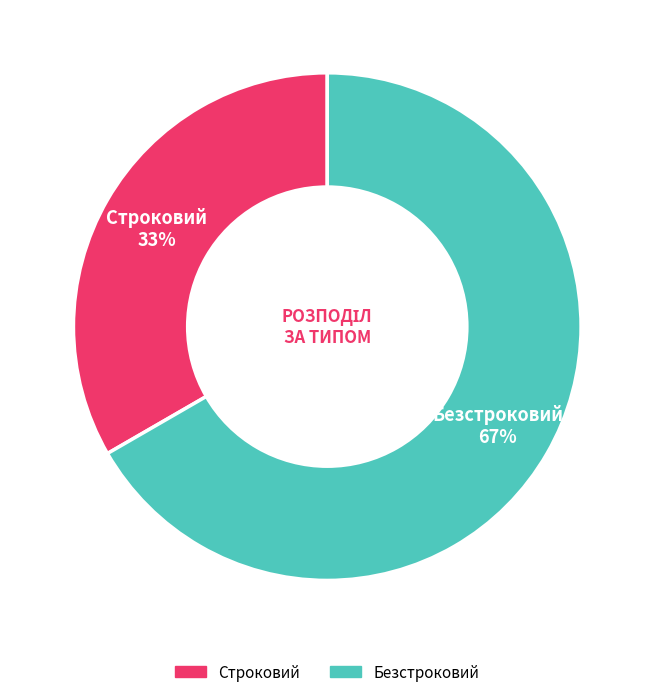

Is it true that Строковий is 33% of the pie?

True